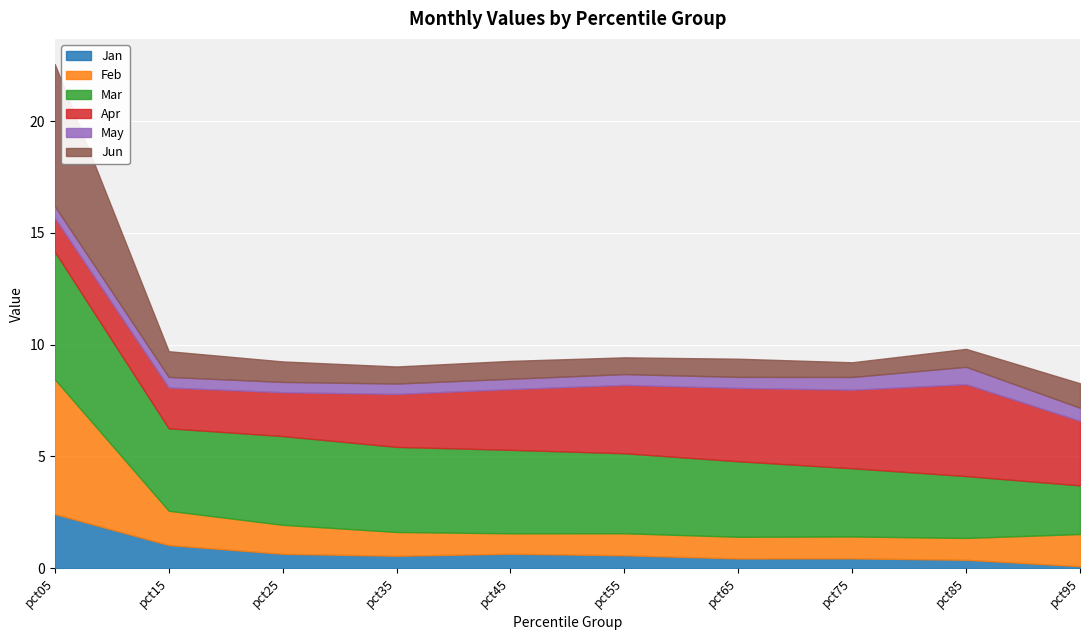

List the series in order of their peak value, highest first.

Jun, Feb, Mar, Apr, Jan, May